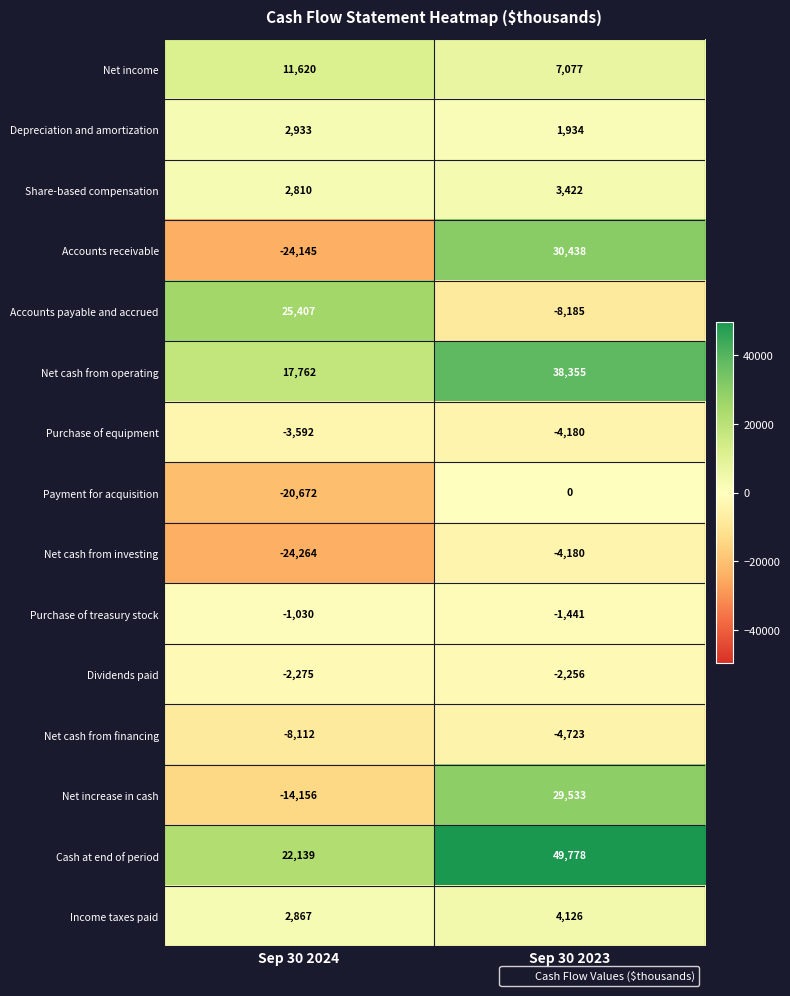

What is the total value across all series at Sep 30 2024?

-12708